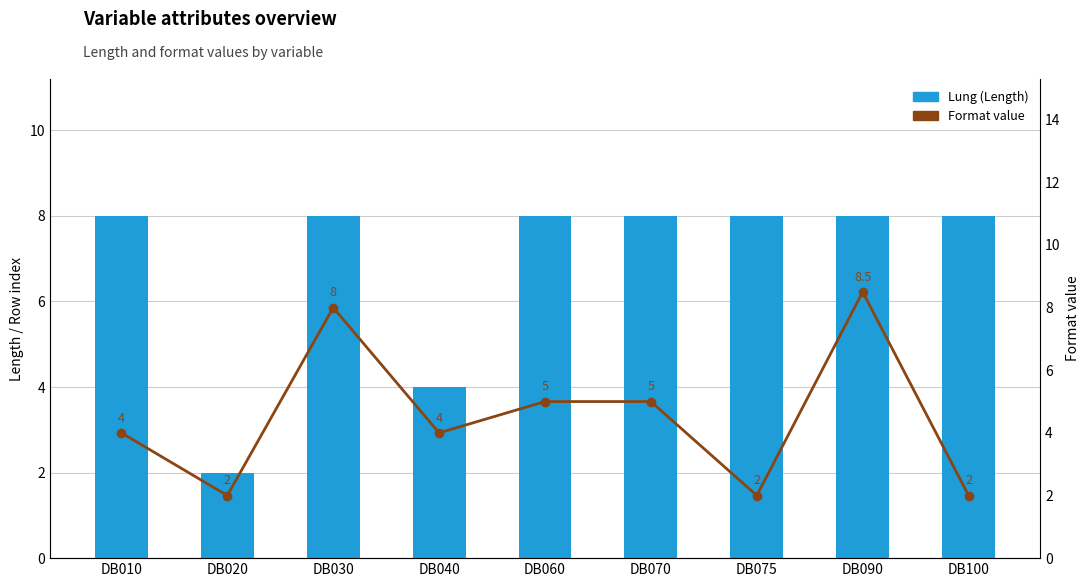

What is the value of the Format value bar at the 1st from the left?

4.0